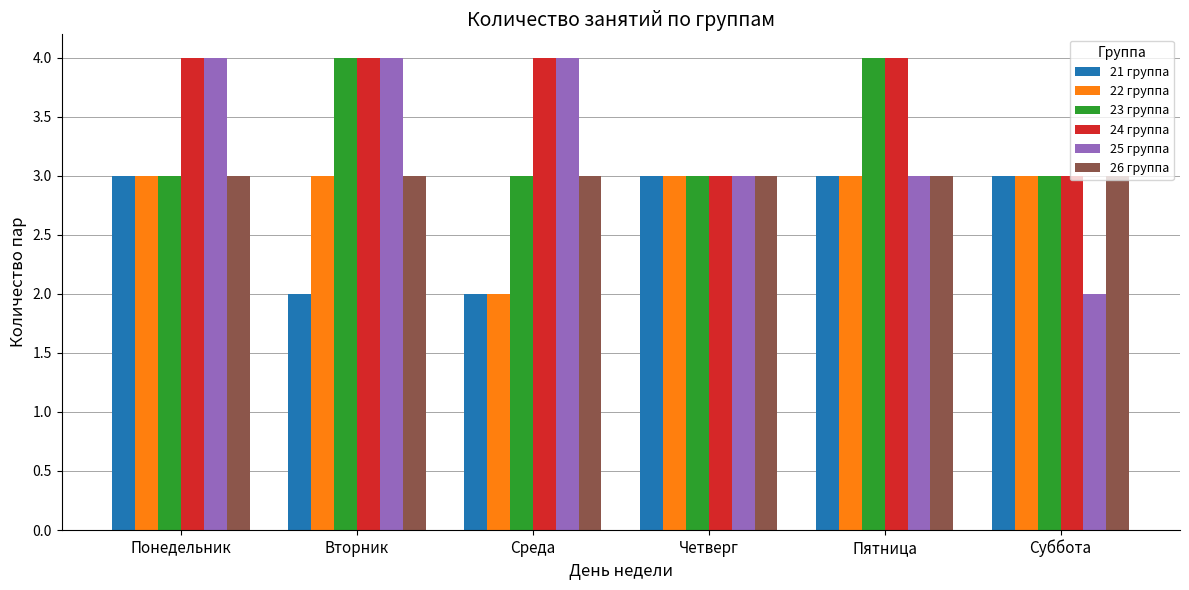

What position from the right is Вторник?

5